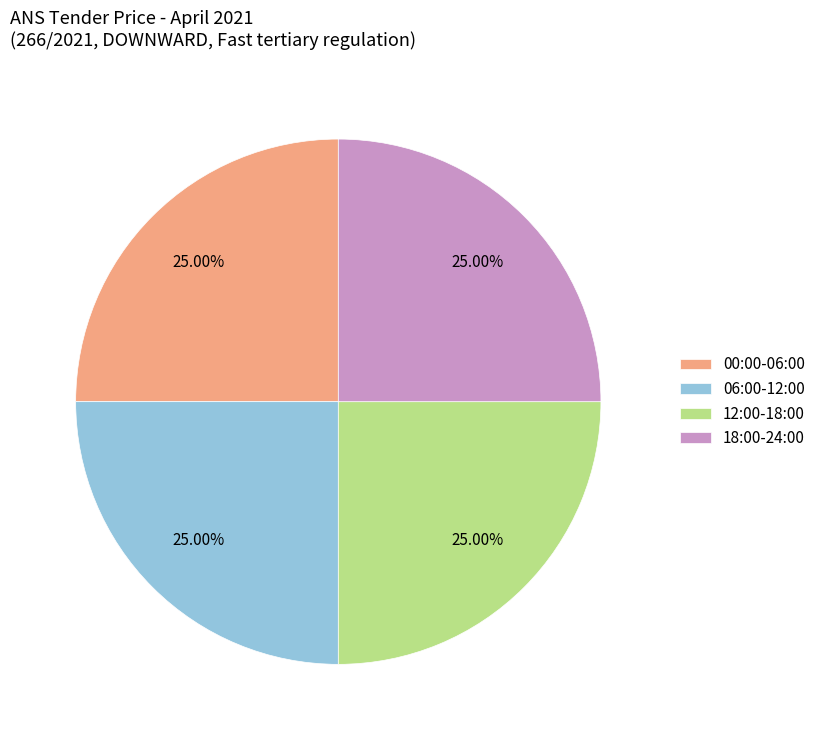

How many segments does this pie chart have?

4